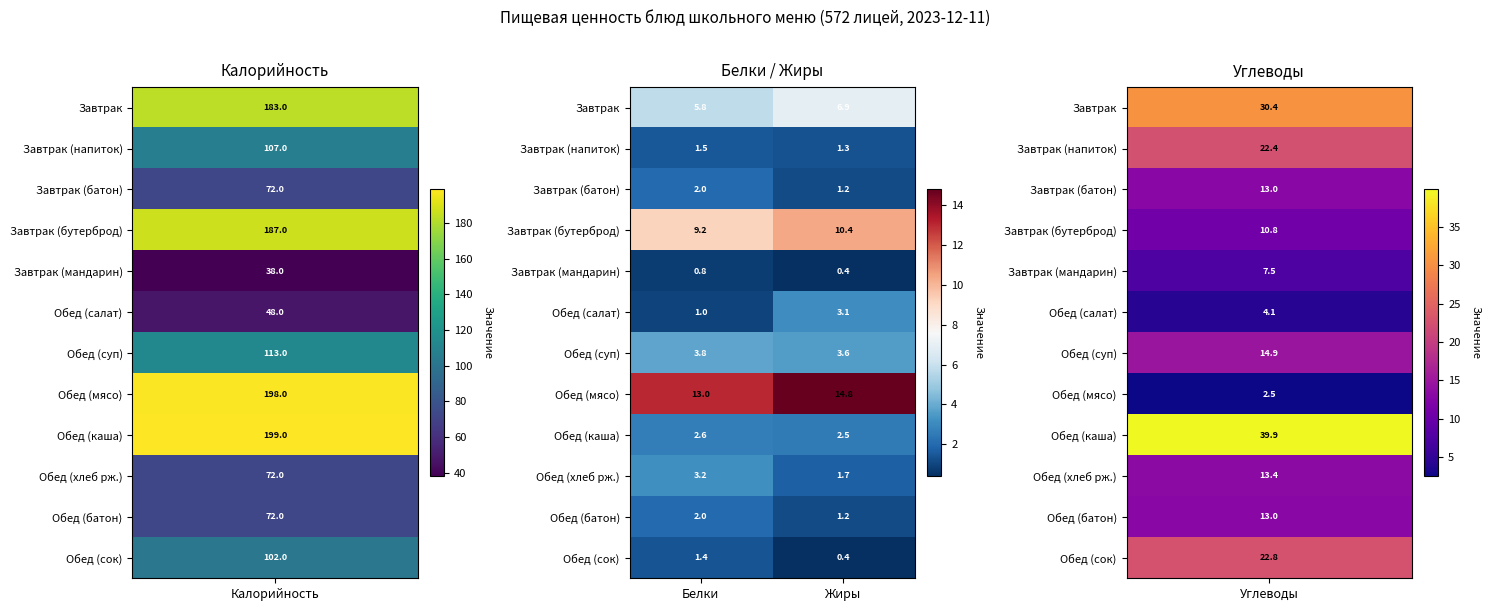

List the labels in order of Обед (салат) value, largest first.

Жиры, Белки